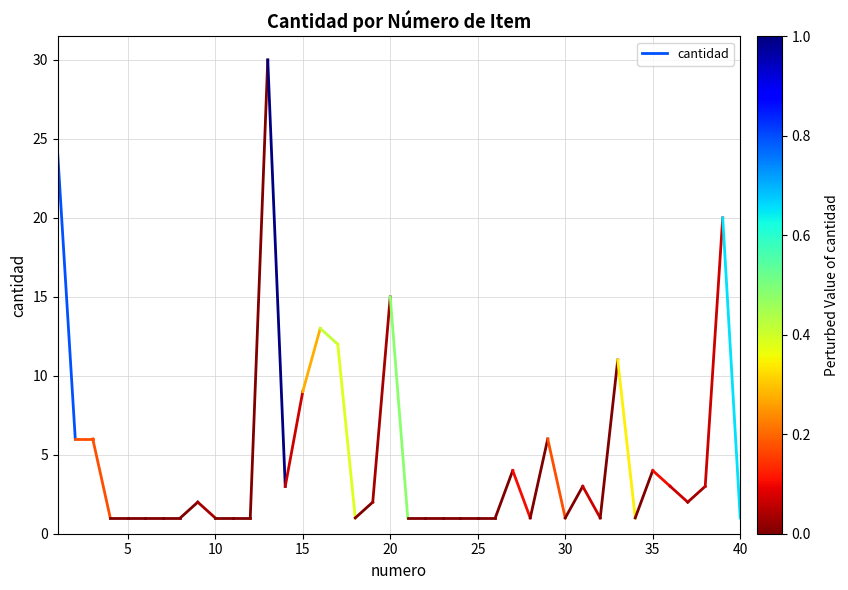

What is the value of the 2nd point from the left?

6